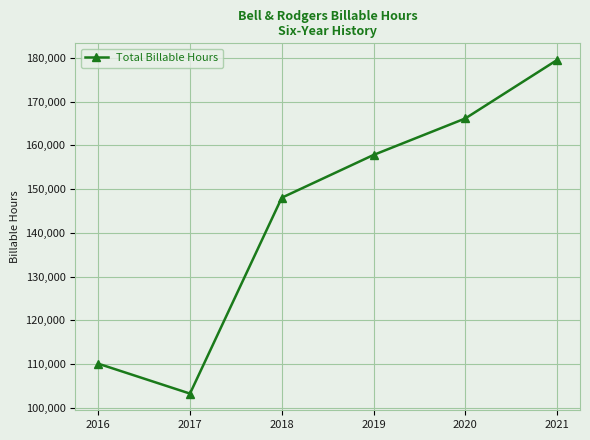

What is the average value?

144128